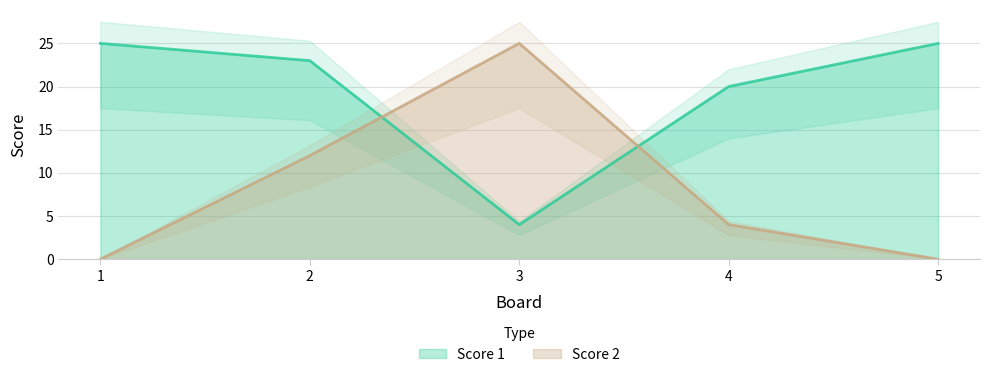

What is the difference between the maximum and minimum values in the Score 2 series?

25